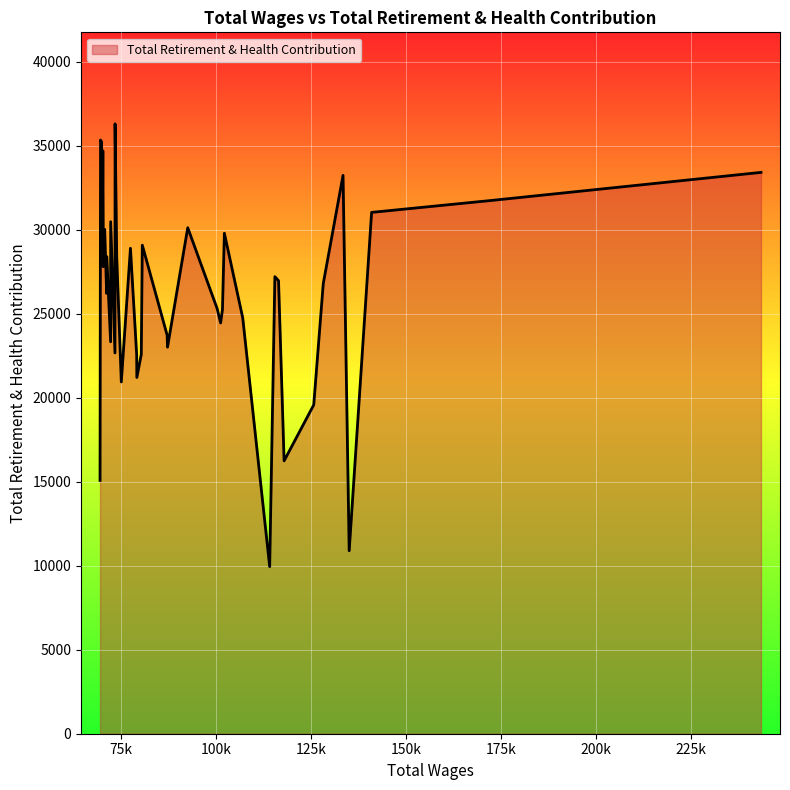

What is the difference between the maximum and minimum values?

26359